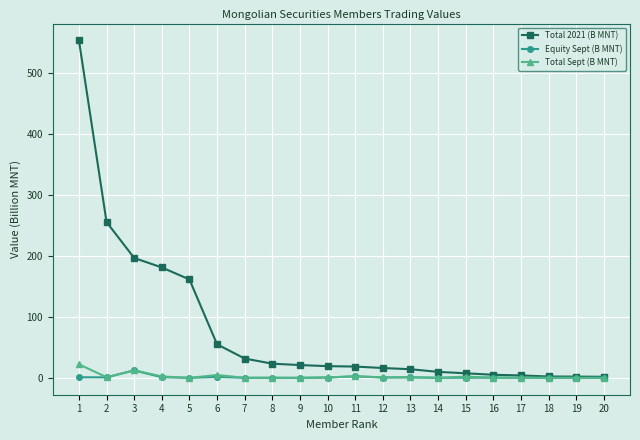

The Equity Sept (B MNT) series shows 0.0 at 19. True or false?

True